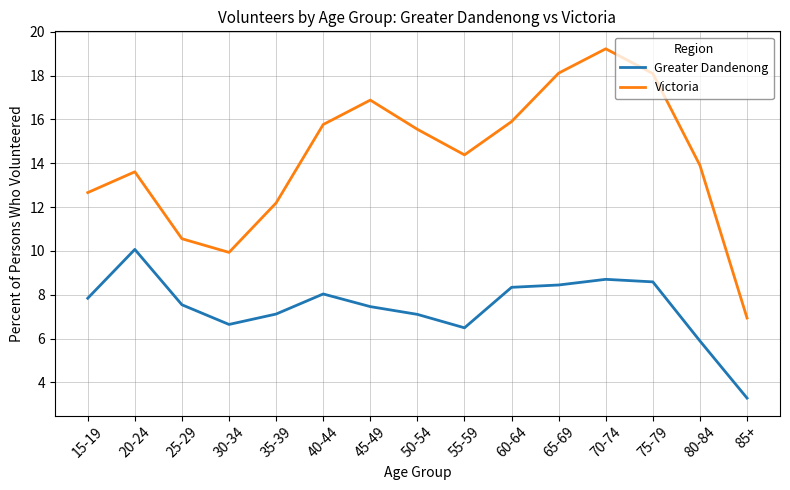

At how many categories does at least one series exceed 13?

10